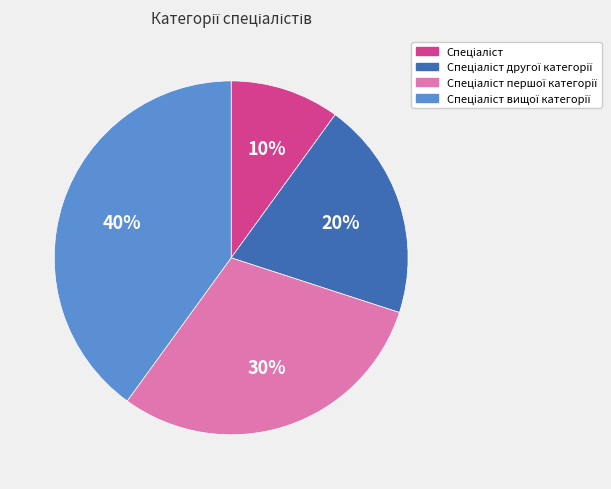

To the nearest percent, what is the difference between the largest and smallest slice percentages?

30%